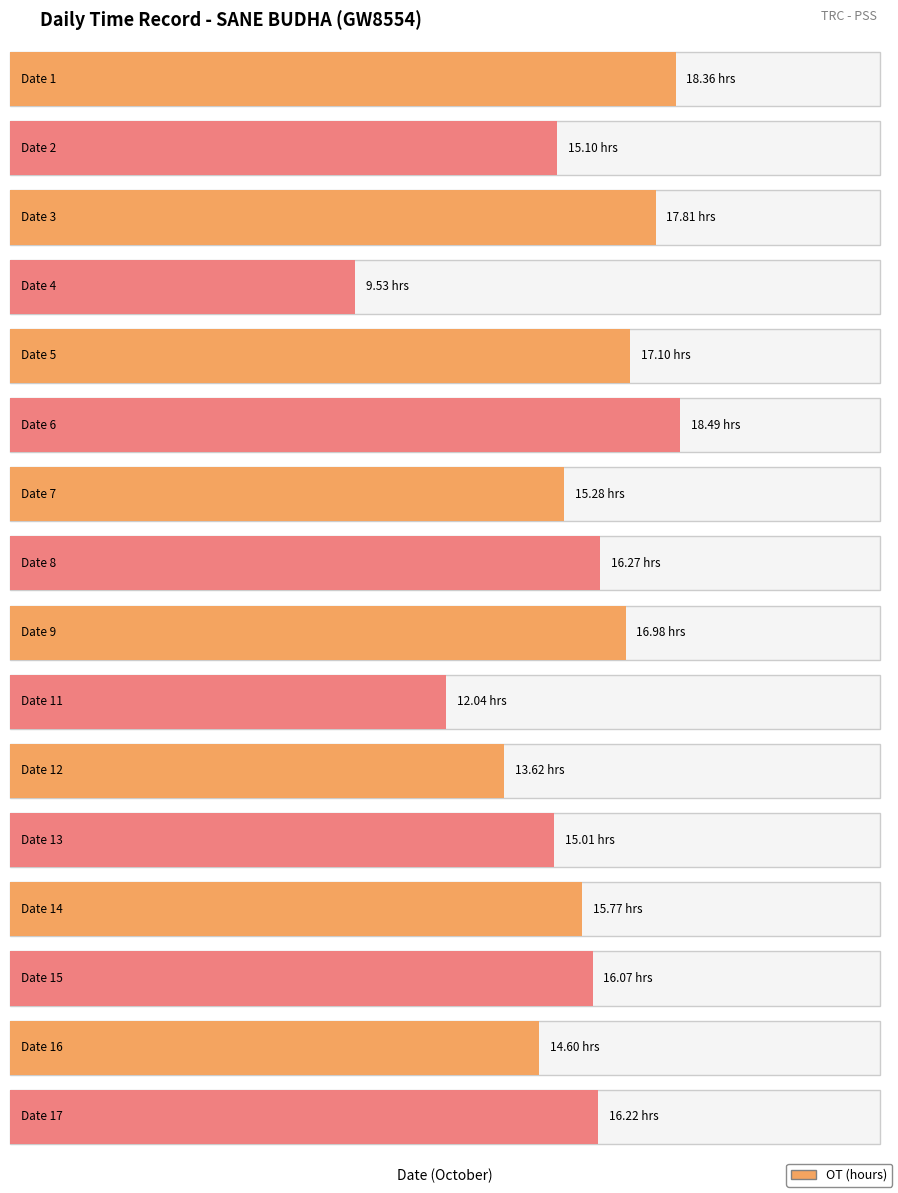

Which has a higher value, 13 or 9?

9